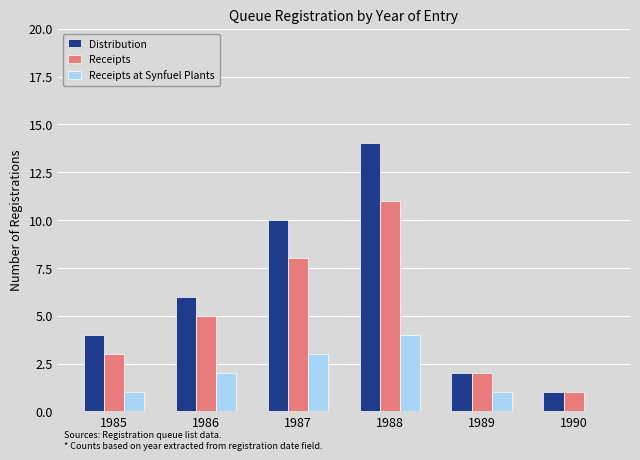

Reading right to left, transcribe all the data shown in this chart.

Distribution: 1990=1	1989=2	1988=14	1987=10	1986=6	1985=4
Receipts: 1990=1	1989=2	1988=11	1987=8	1986=5	1985=3
Receipts at Synfuel Plants: 1990=0	1989=1	1988=4	1987=3	1986=2	1985=1